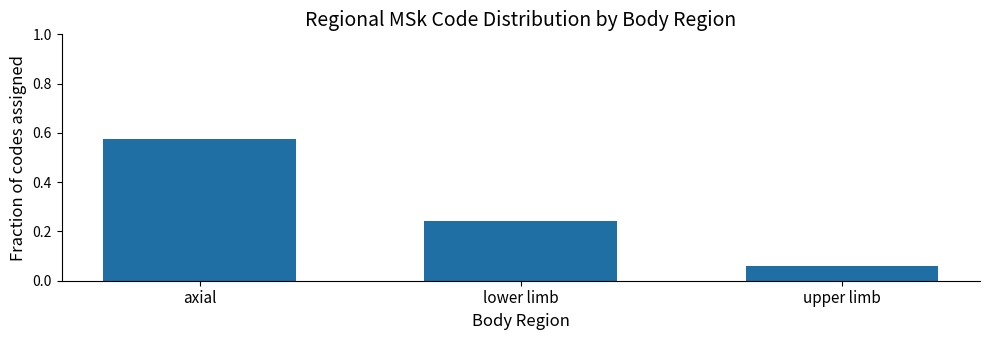

What position from the right is axial?

3